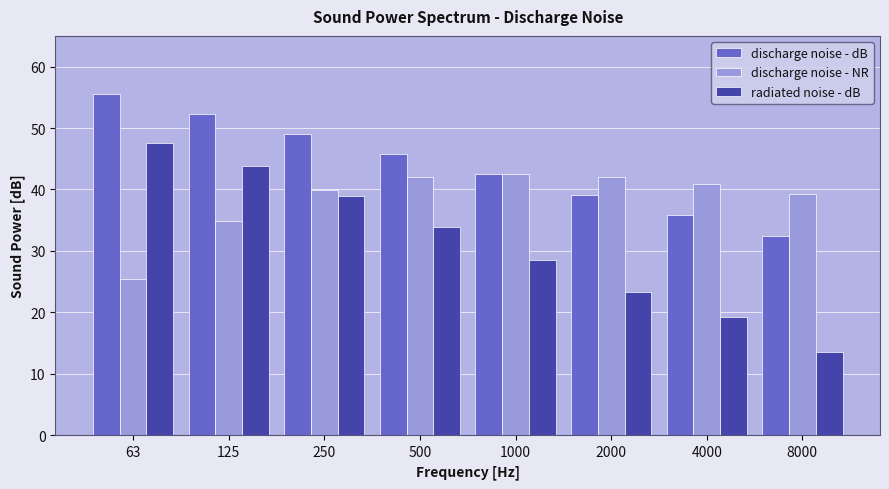

What is the total value across all series at 1000?

113.5